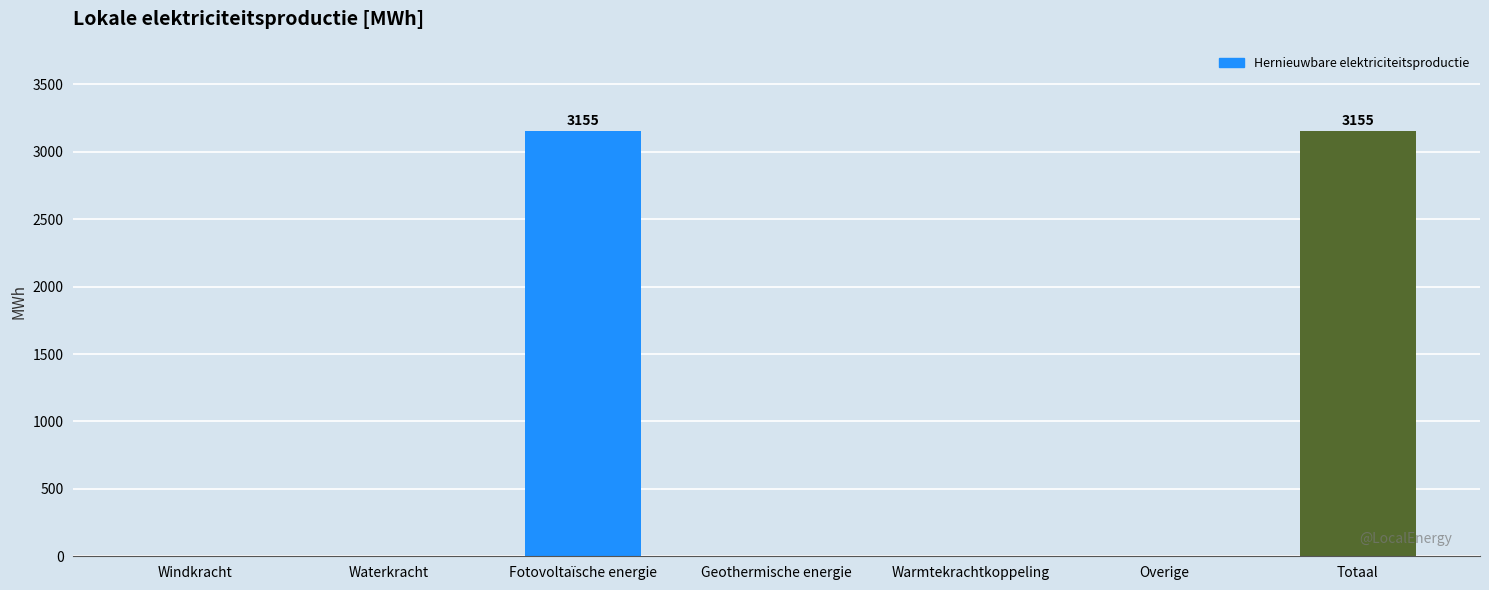

What is the maximum value shown in the chart?

3154.6